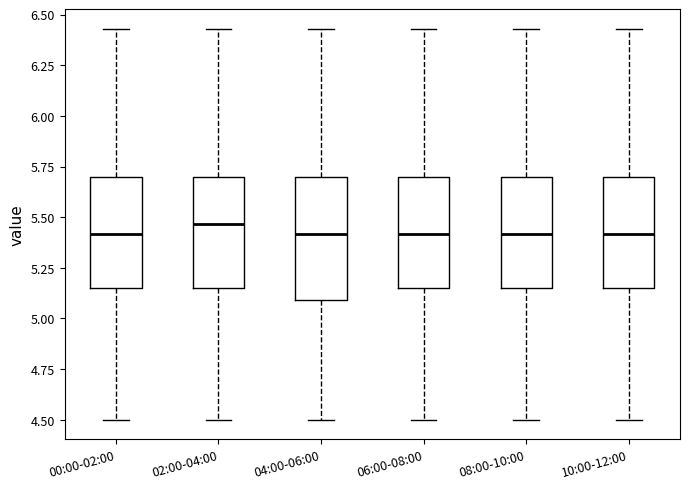

Reading left to right, read every box against the y-axis: the position of its median line, the range the box covers, and the ends of its whiskers. The values are not printed on the chart, so give them approximately, as read against the axis.

00:00-02:00: median 5.40, box 5.15 to 5.70, whiskers 4.50 to 6.45
02:00-04:00: median 5.45, box 5.15 to 5.70, whiskers 4.50 to 6.45
04:00-06:00: median 5.40, box 5.10 to 5.70, whiskers 4.50 to 6.45
06:00-08:00: median 5.40, box 5.15 to 5.70, whiskers 4.50 to 6.45
08:00-10:00: median 5.40, box 5.15 to 5.70, whiskers 4.50 to 6.45
10:00-12:00: median 5.40, box 5.15 to 5.70, whiskers 4.50 to 6.45